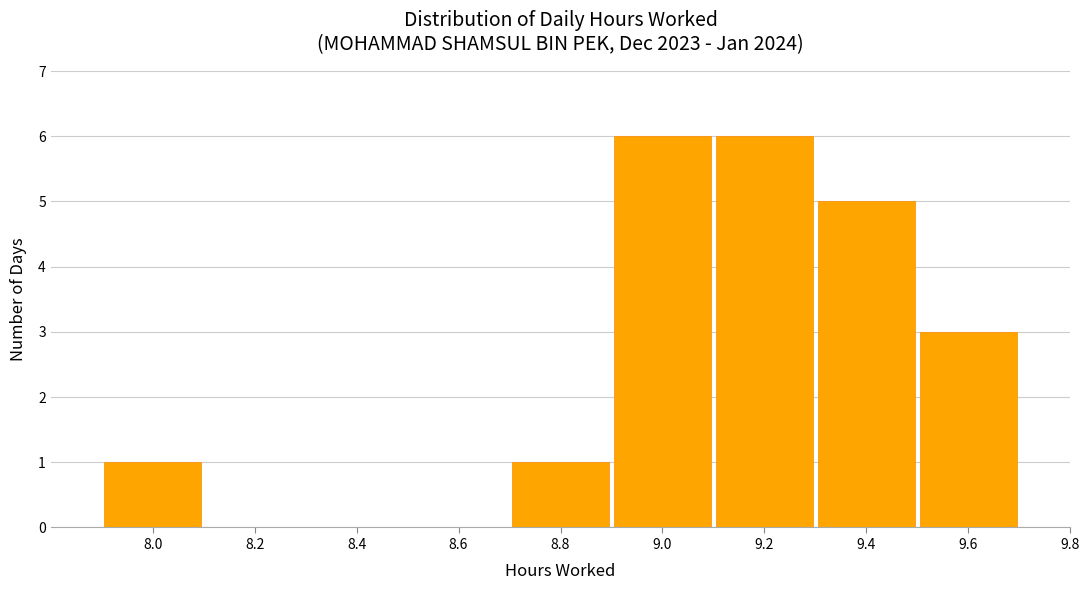

Reading left to right, list every bar in this chart as the range it spans on the x-axis followed by its height. The values are not printed on the chart, so give them approximately, as read against the axis.

7.9 to 8.1: 1
8.1 to 8.3: 0
8.3 to 8.5: 0
8.5 to 8.7: 0
8.7 to 8.9: 1
8.9 to 9.1: 6
9.1 to 9.3: 6
9.3 to 9.5: 5
9.5 to 9.7: 3